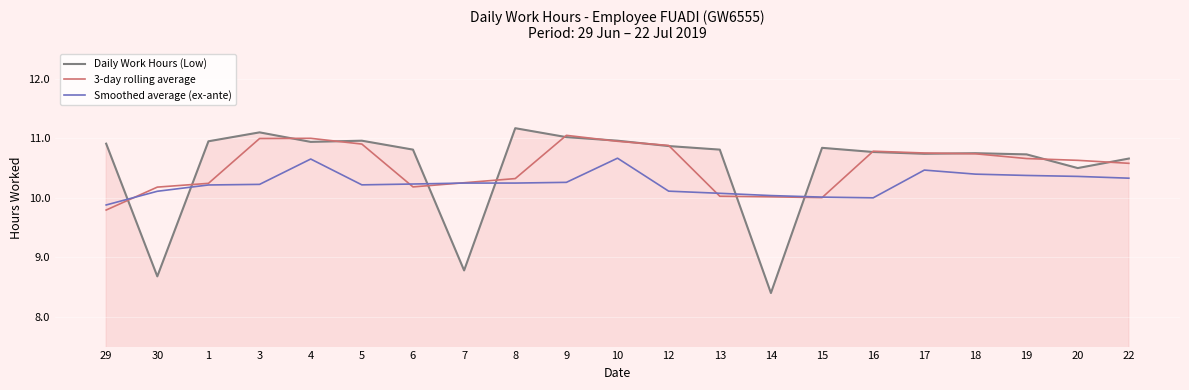

True or false: Daily Work Hours (Low) and Smoothed average (ex-ante) cross at least once.

True